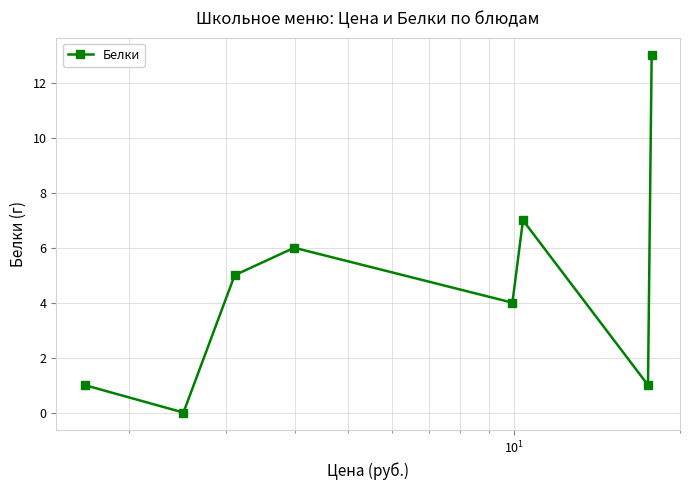

What is the difference between the second highest and minimum values?

7